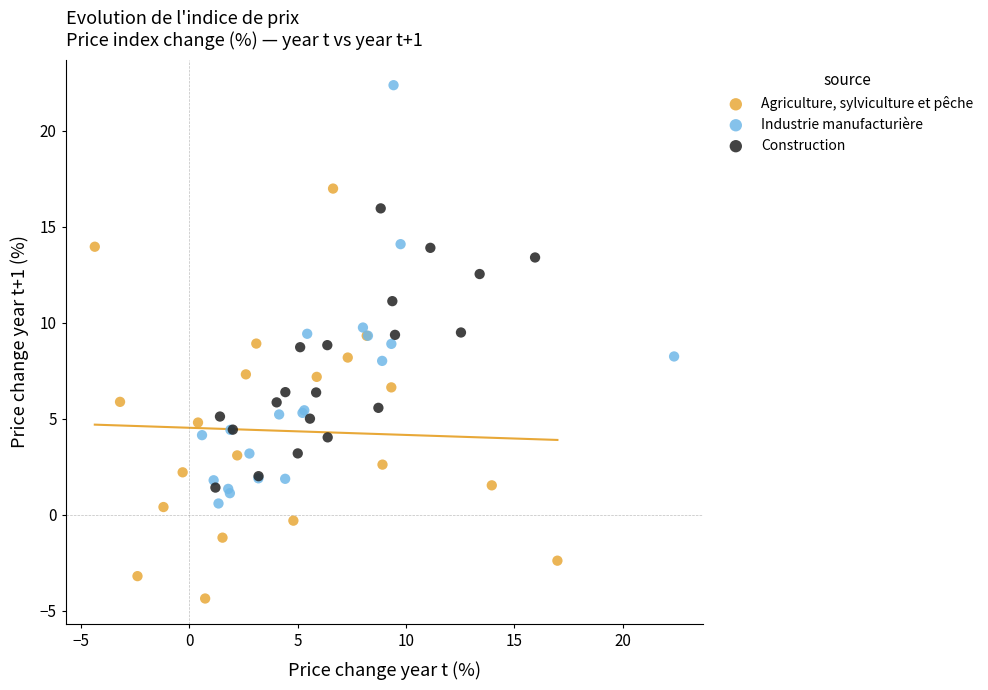

Which series contains the highest Y value?

Industrie manufacturière